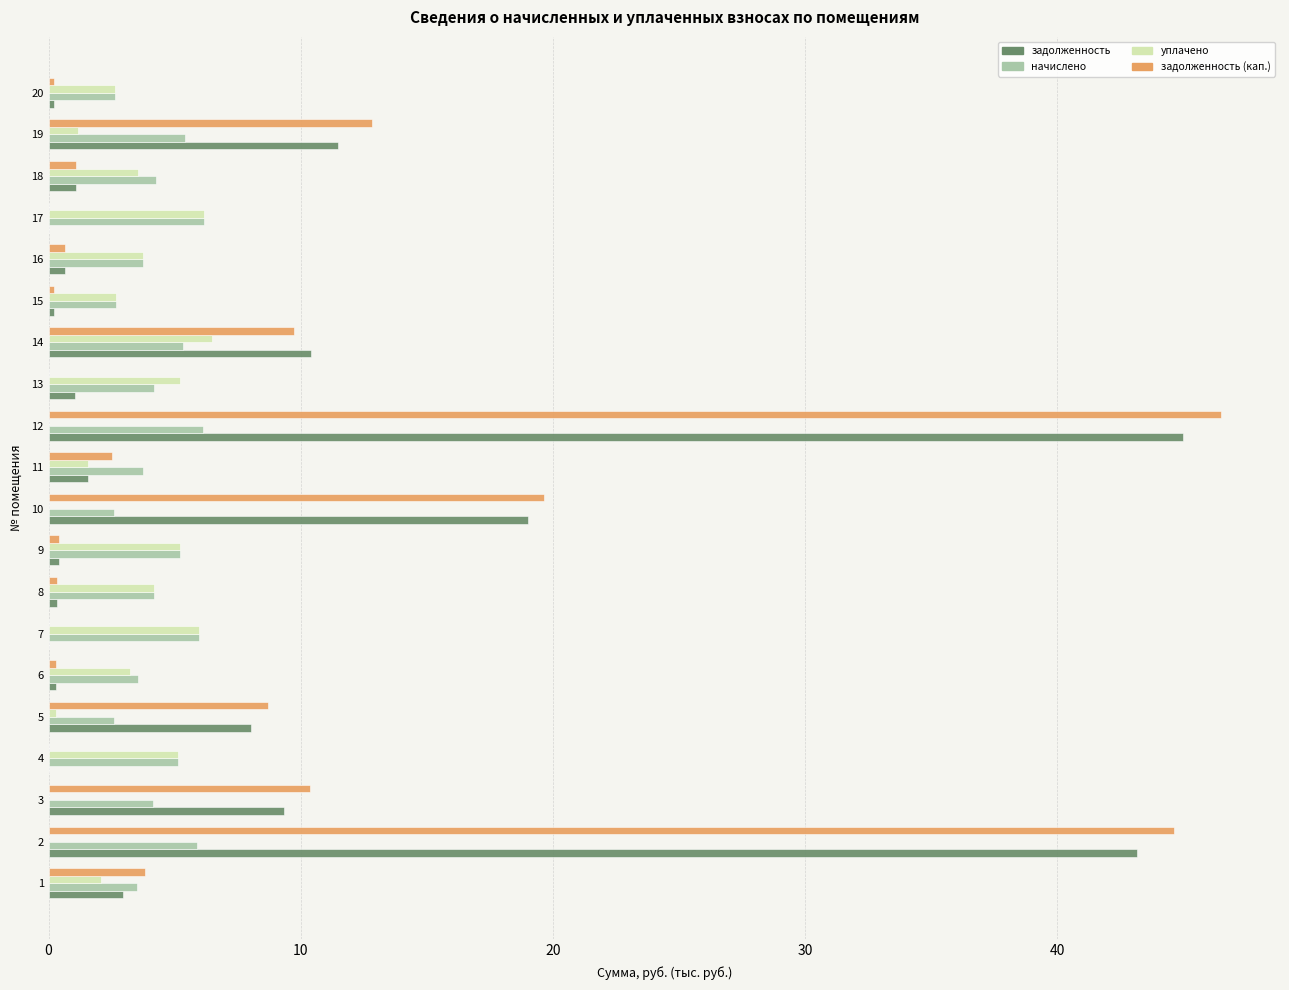

Is it true that задолженность (кап.) equals 0.3 at 6?

True